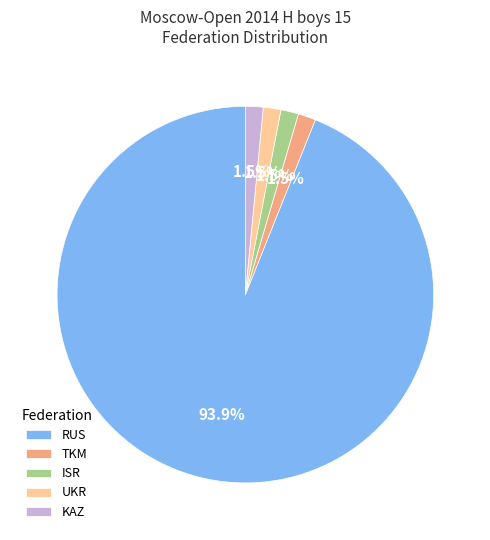

Is it true that RUS is 99% of the pie?

False